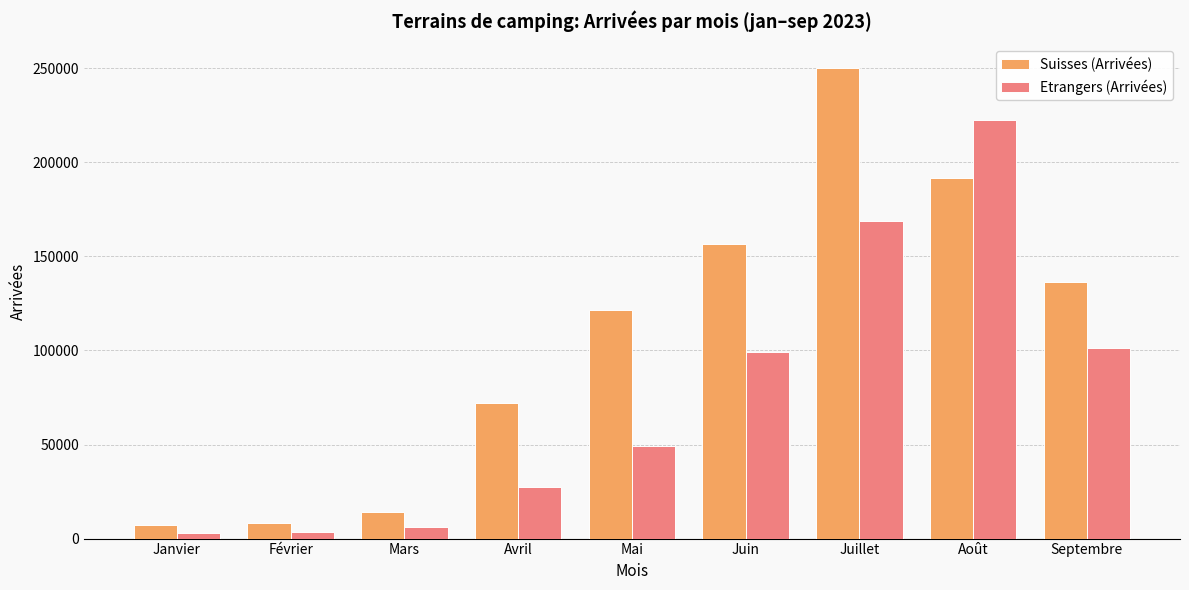

What is the sum of the Suisses (Arrivées) values at Mars and Juillet?

264410.4